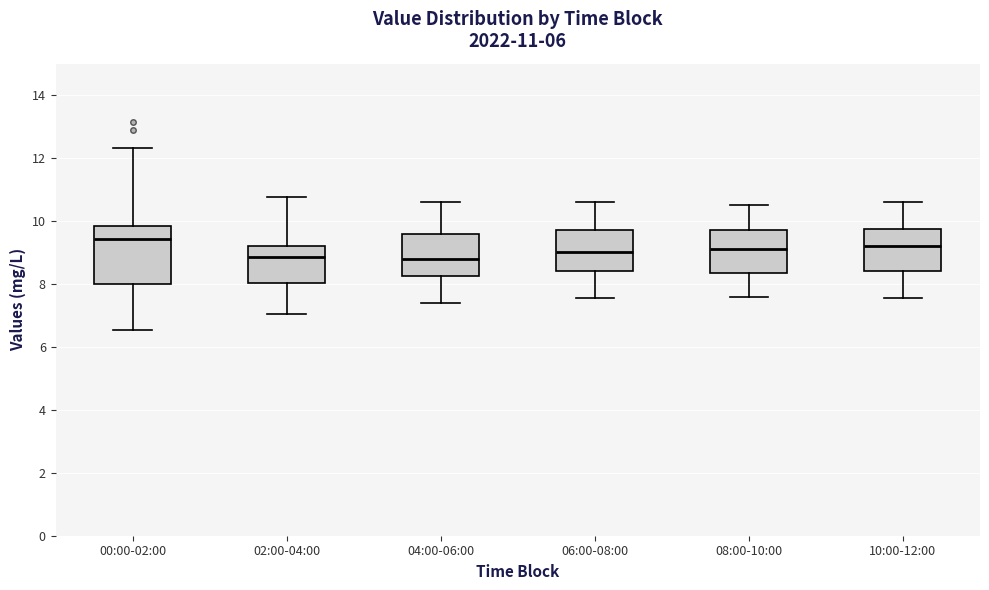

Which box has the highest median line?

00:00-02:00